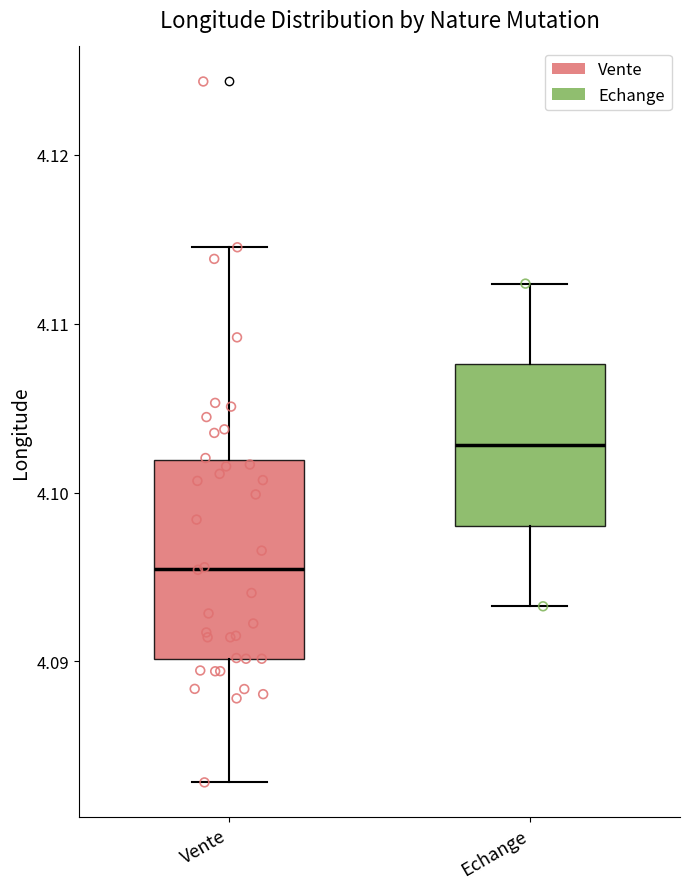

Reading left to right, transcribe this box plot: for each box, give where its median line is, the range the box spans, and where its two whiskers end, as read against the y-axis. The values are not printed on the chart, so give them approximately, as read against the axis.

Vente: median 4.096, box 4.090 to 4.102, whiskers 4.083 to 4.115
Echange: median 4.103, box 4.098 to 4.108, whiskers 4.093 to 4.112